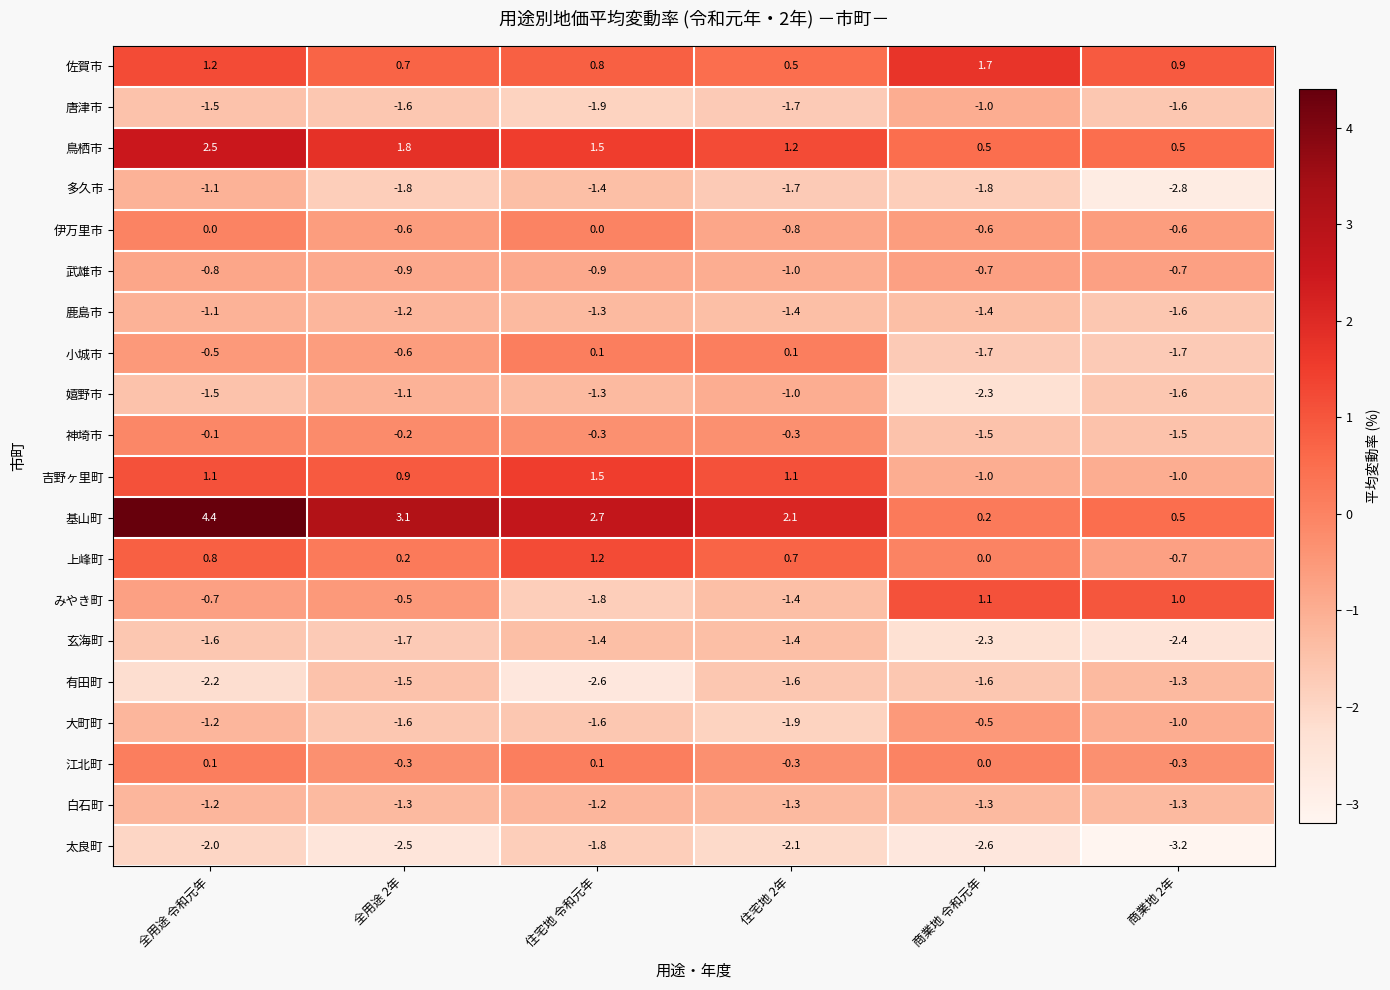

What is the total value across all series at 商業地 令和元年?

-16.8